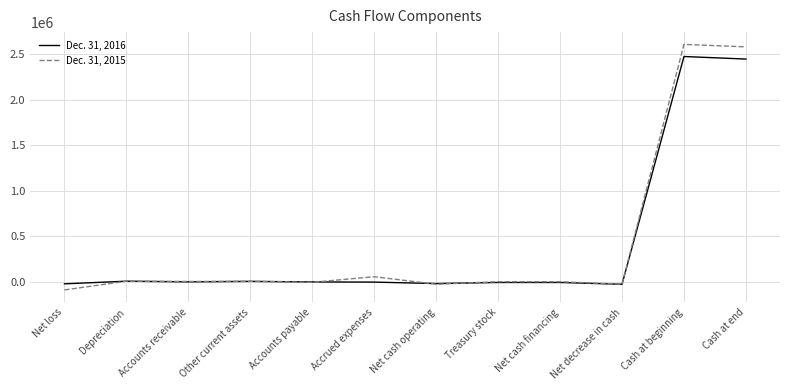

What is the average value of the Dec. 31, 2016 series?

402667